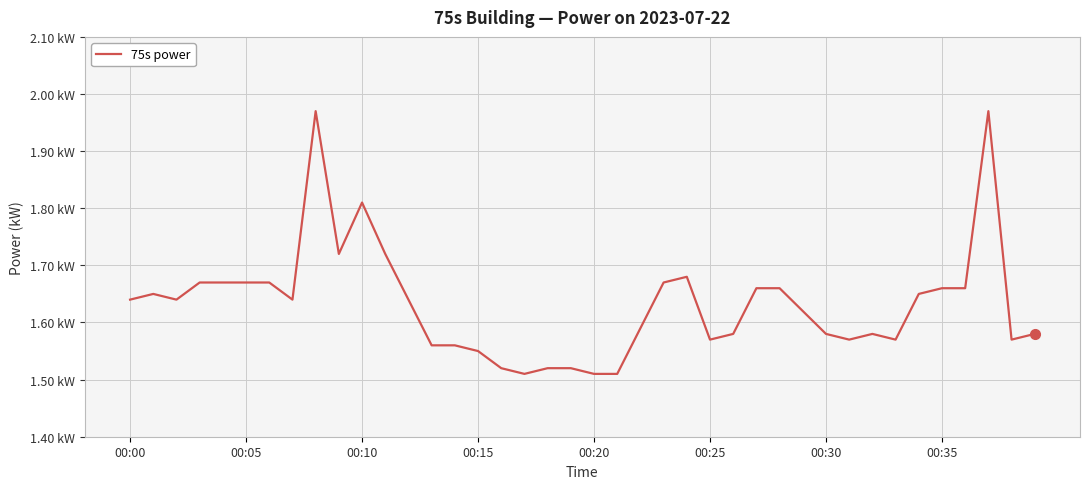

What is the greatest value displayed?

2.0